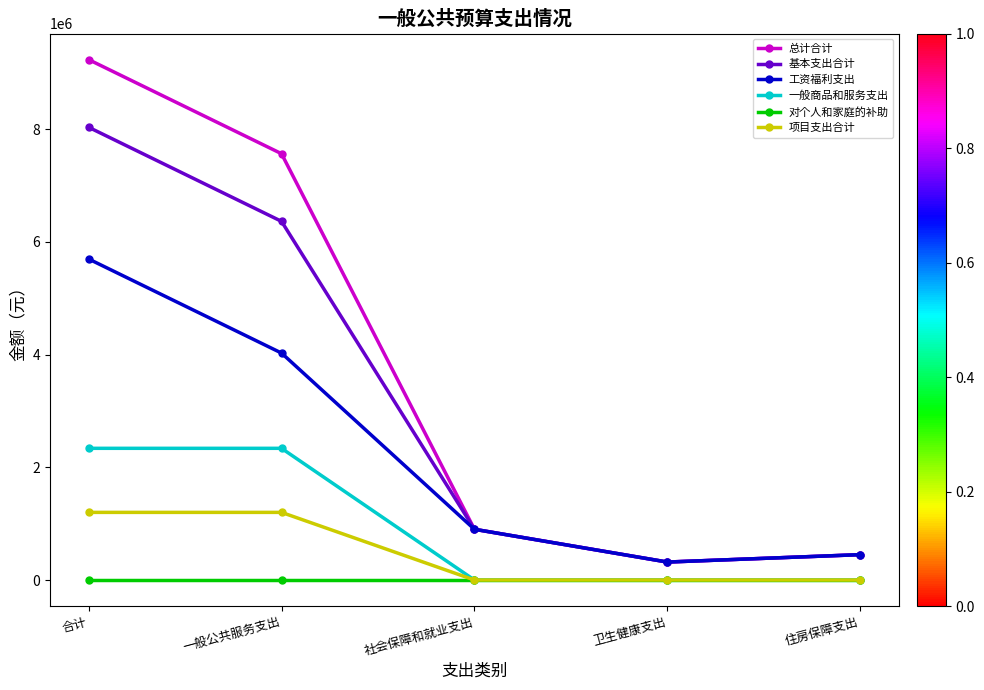

Reading left to right, what are all the values shown in this chart?

总计合计: 合计=9231900	一般公共服务支出=7562500	社会保障和就业支出=900300	卫生健康支出=318900	住房保障支出=450200
基本支出合计: 合计=8031900	一般公共服务支出=6362500	社会保障和就业支出=900300	卫生健康支出=318900	住房保障支出=450200
工资福利支出: 合计=5695500	一般公共服务支出=4026100	社会保障和就业支出=900300	卫生健康支出=318900	住房保障支出=450200
一般商品和服务支出: 合计=2336400	一般公共服务支出=2336400	社会保障和就业支出=0	卫生健康支出=0	住房保障支出=0
对个人和家庭的补助: 合计=0	一般公共服务支出=0	社会保障和就业支出=0	卫生健康支出=0	住房保障支出=0
项目支出合计: 合计=1200000	一般公共服务支出=1200000	社会保障和就业支出=0	卫生健康支出=0	住房保障支出=0